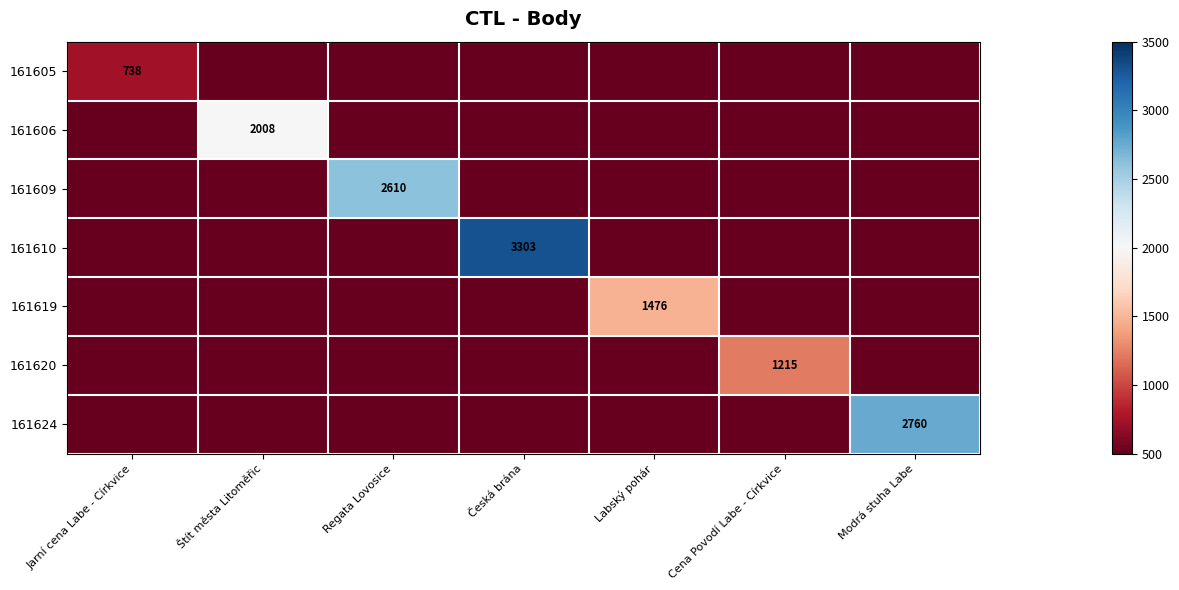

What is the total value across all series at Labský pohár?

1476